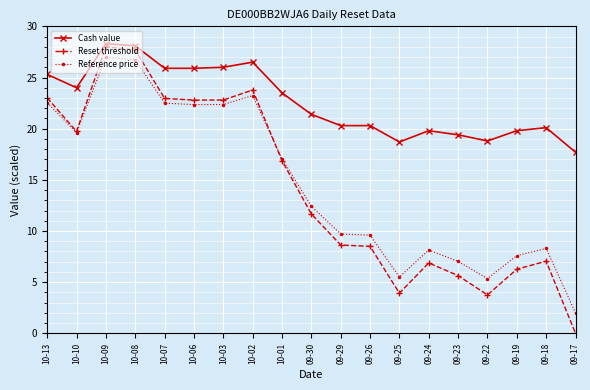

What is the label of the 2nd point from the right?

09-18